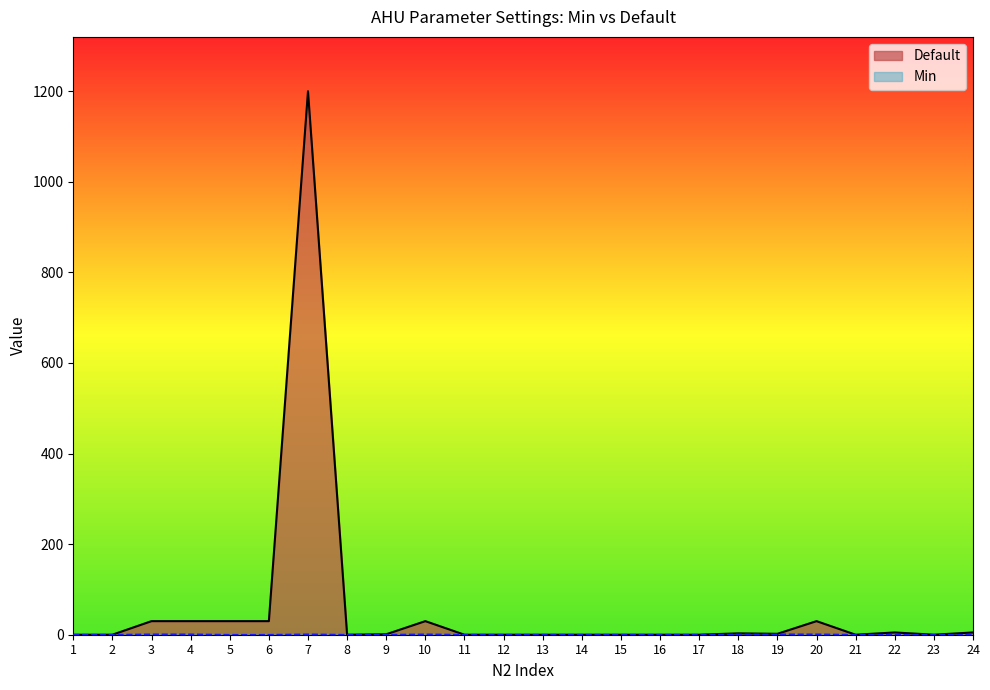

List the series in order of their overall mean, lowest first.

Min, Default